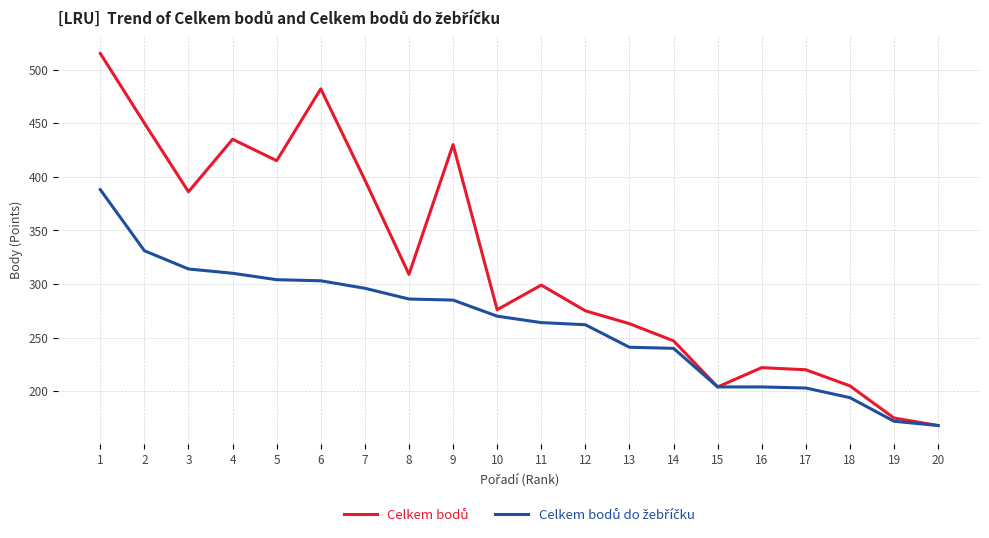

What is the spread (max minus min) of values at 13?

22